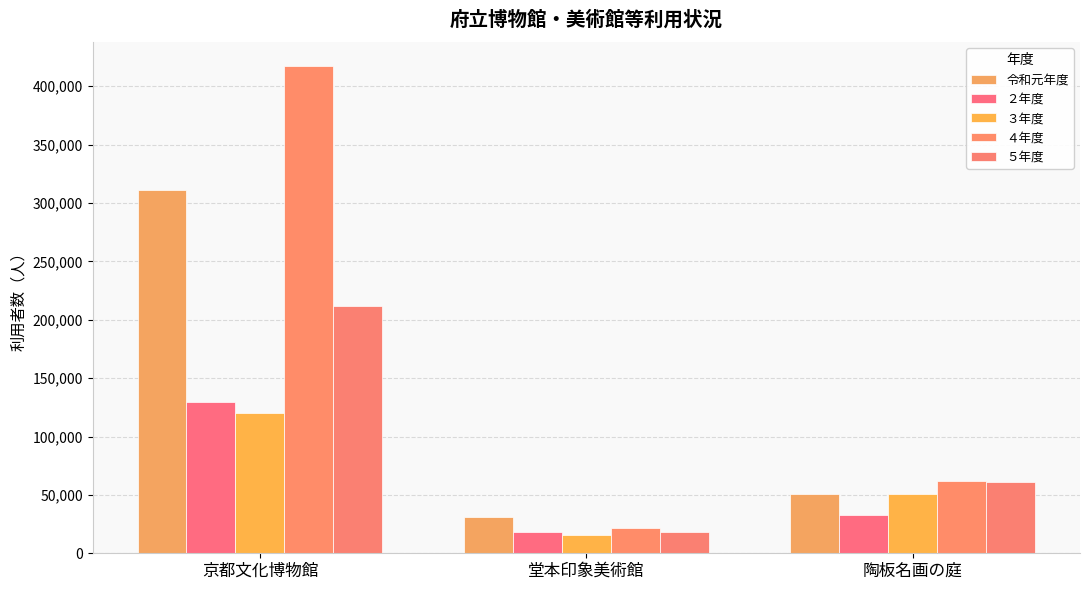

How many bars are there in each group?

5